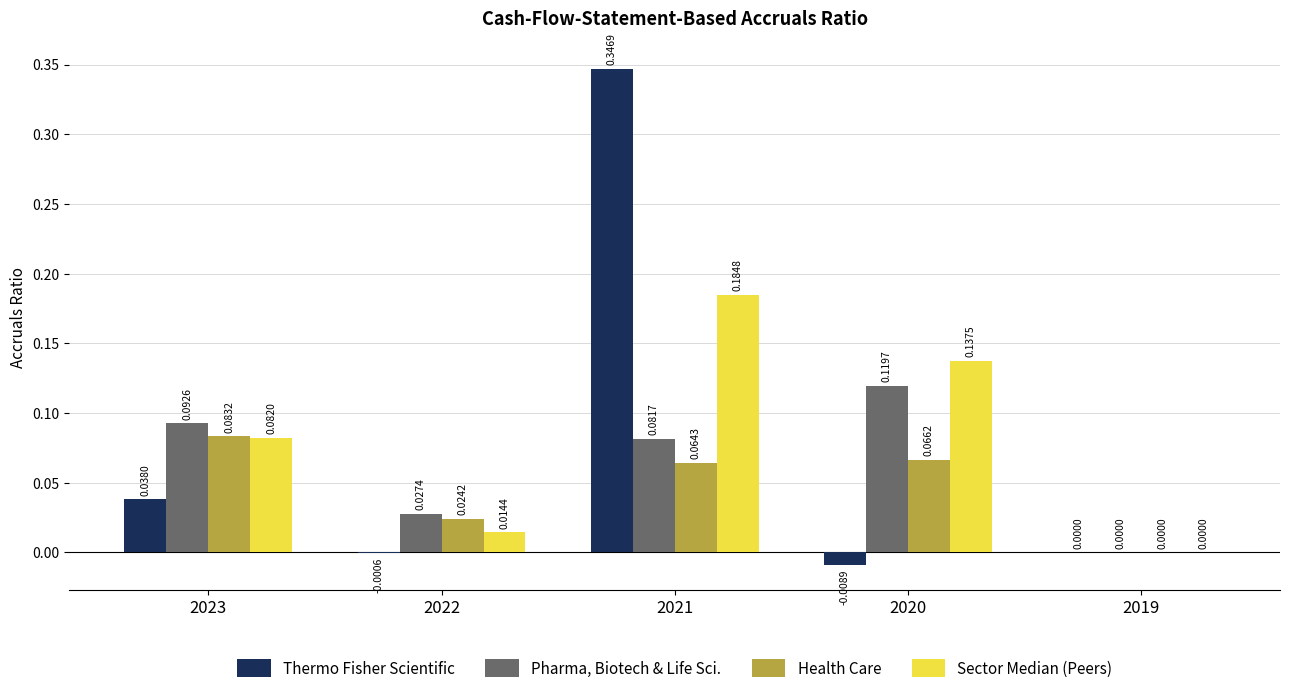

What is the sum of all Thermo Fisher Scientific values?

0.4